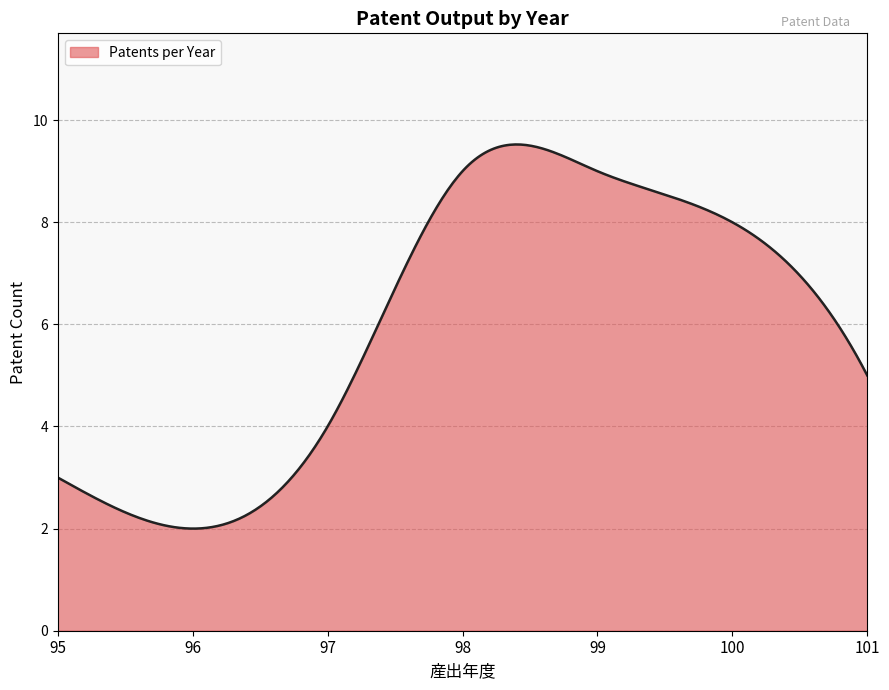

What is the maximum value shown in the chart?

9.5